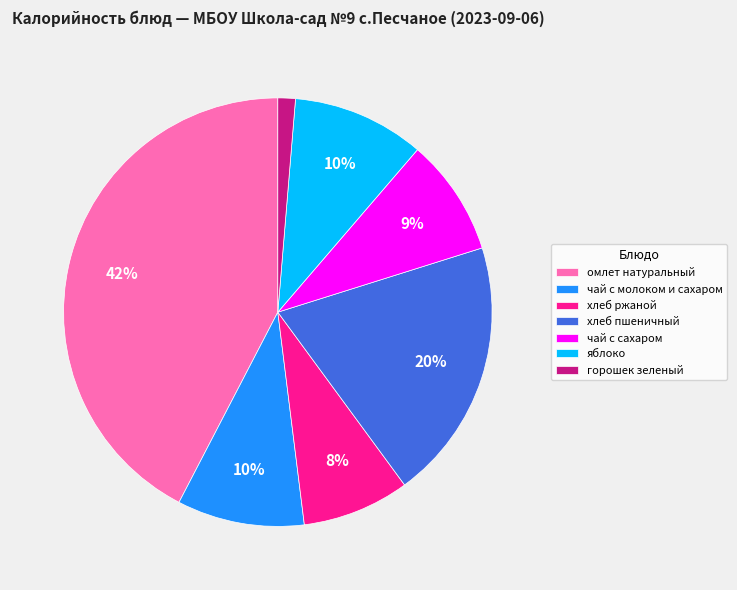

Do хлеб ржаной and яблоко together represent more than half of the pie?

No